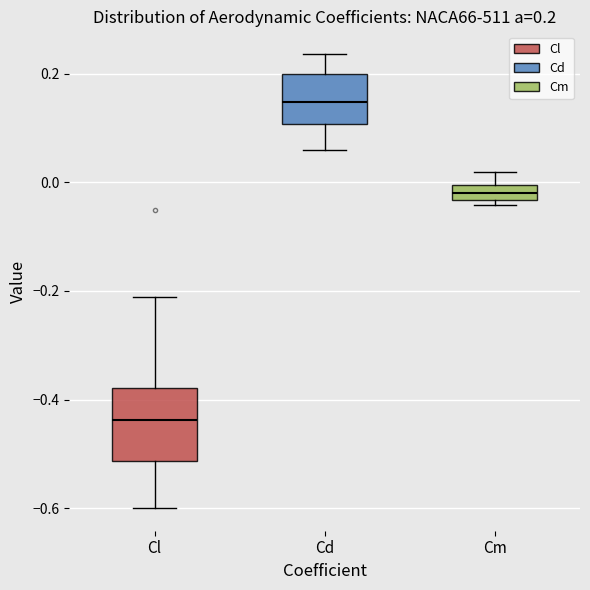

Which box's median line is the highest?

Cd